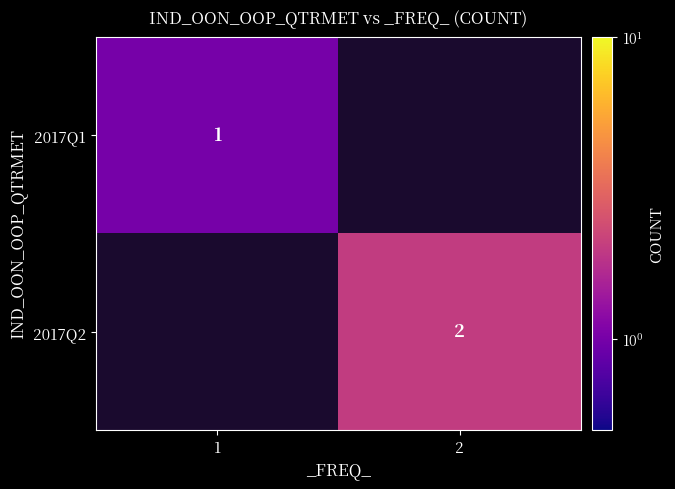

Between 1 and 2, which is larger?

2